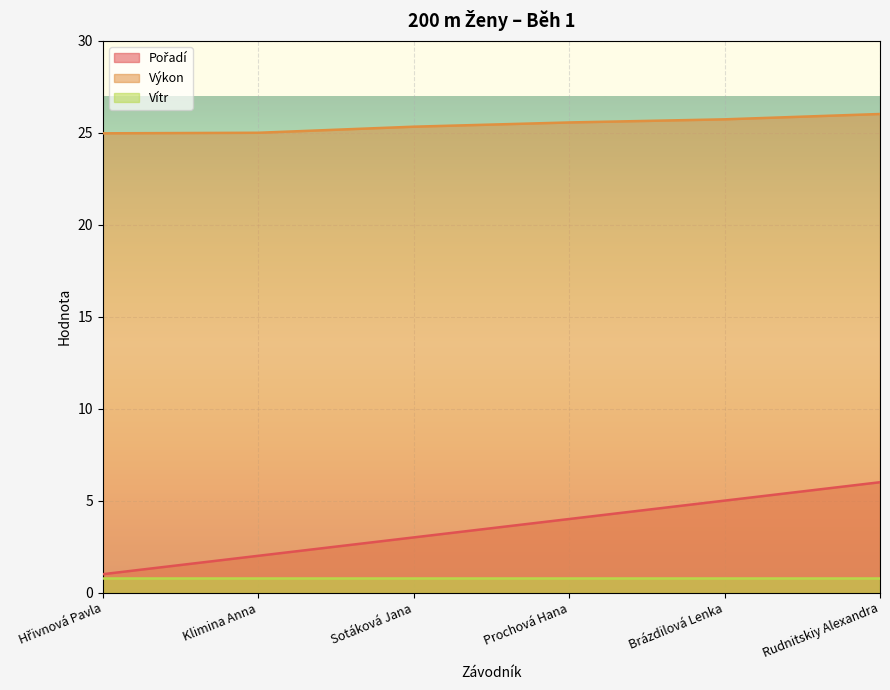

Is the value of Pořadí at Hřivnová Pavla greater than the value of Výkon at Klimina Anna?

No